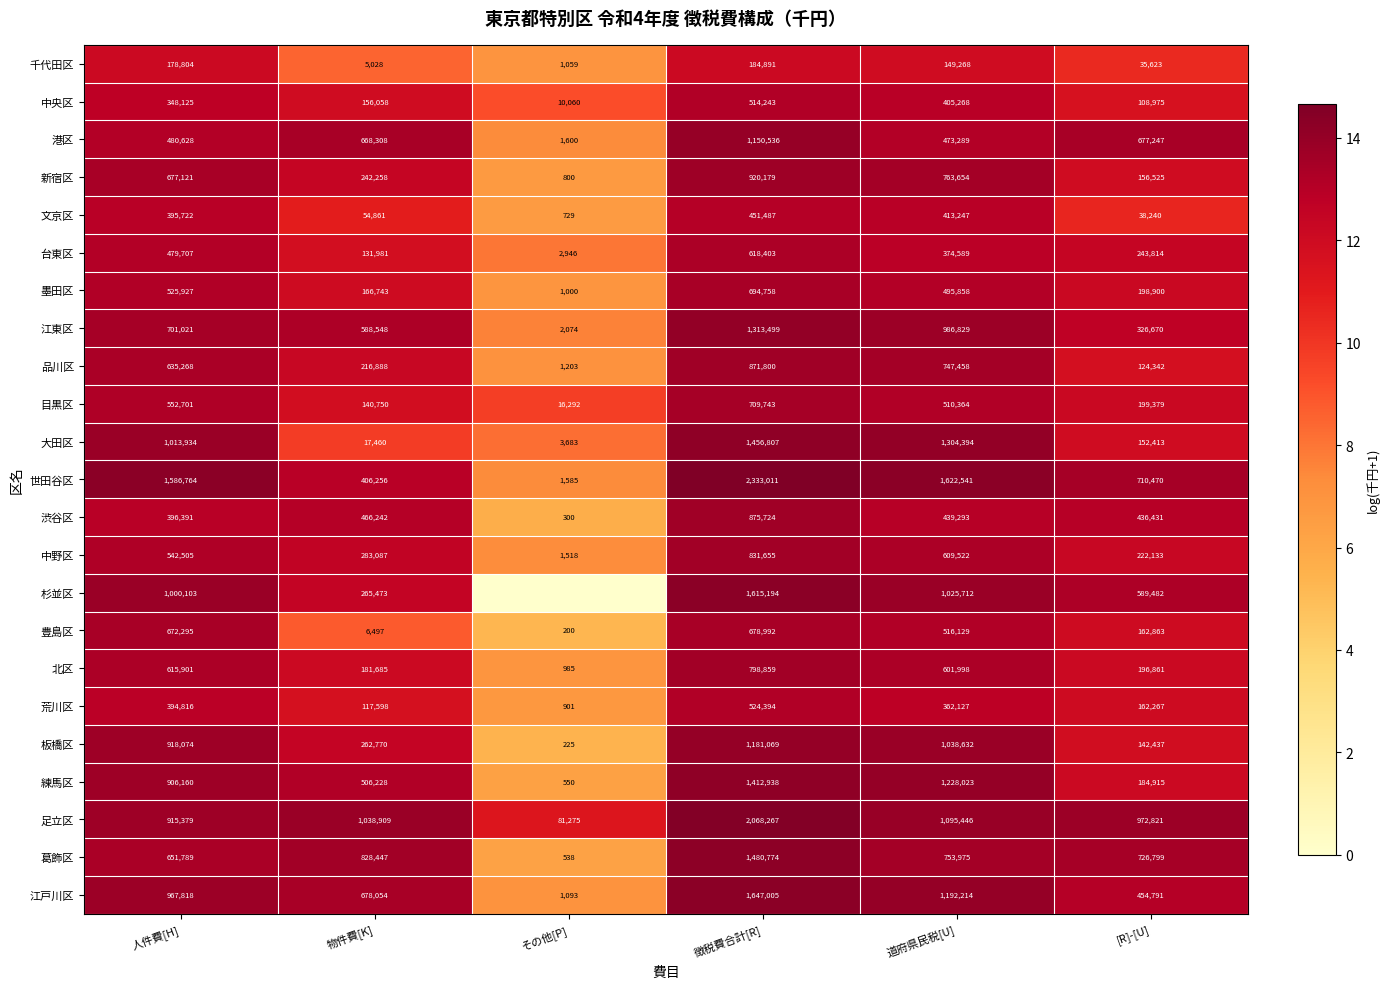

At which label is 世田谷区 closest to 1167298?

人件費[H]